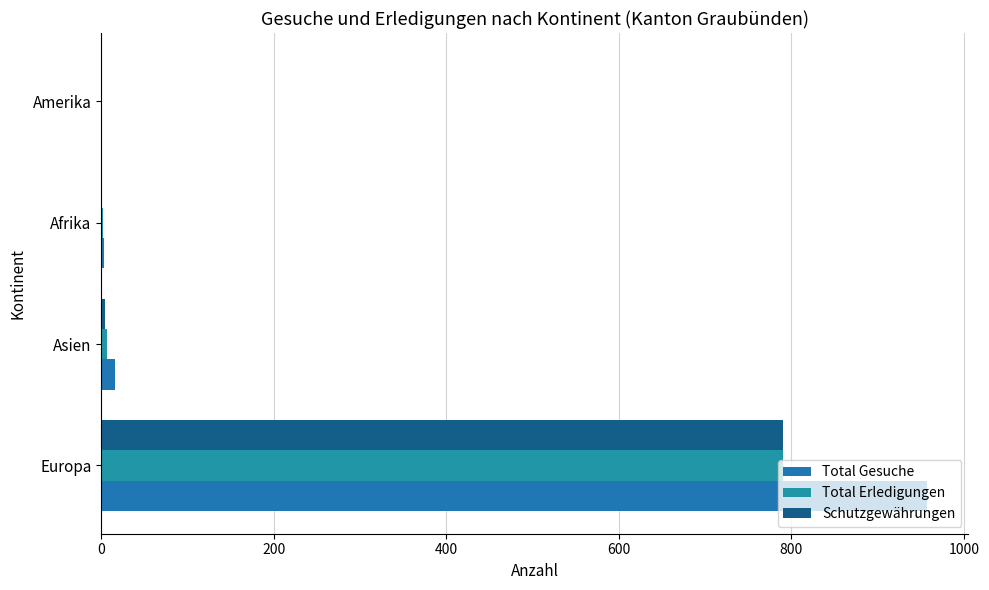

What is the difference between the maximum and minimum values in the Total Gesuche series?

956